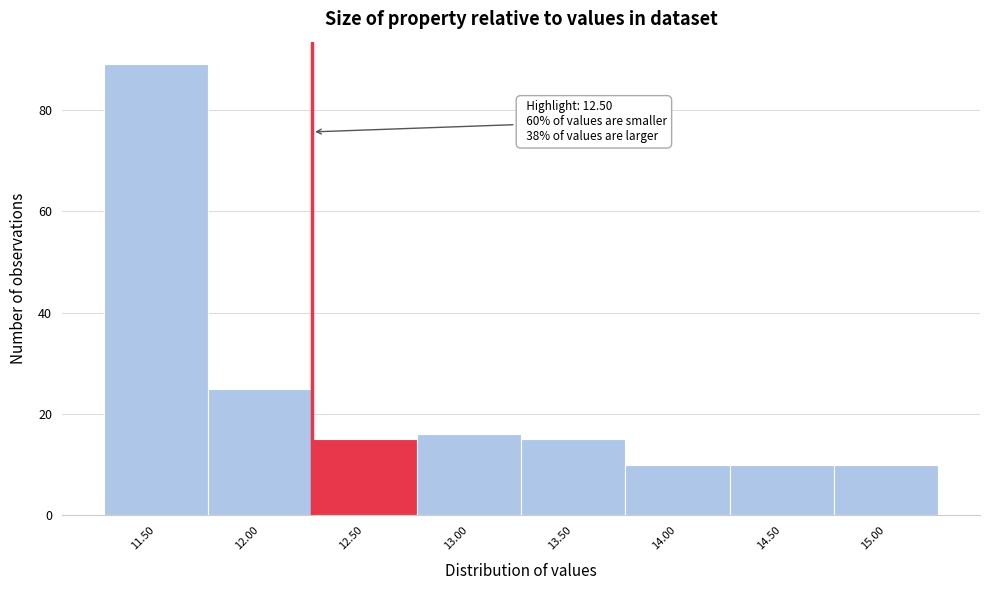

Reading left to right, transcribe all the data shown in this chart.

11.50=89	12.00=25	12.50=15	13.00=16	13.50=15	14.00=10	14.50=10	15.00=10